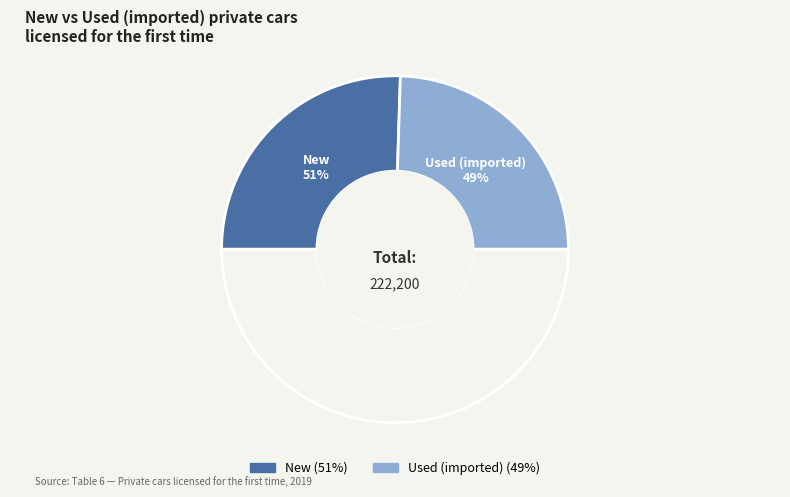

What is the change in value from New to Used (imported)?

-4410